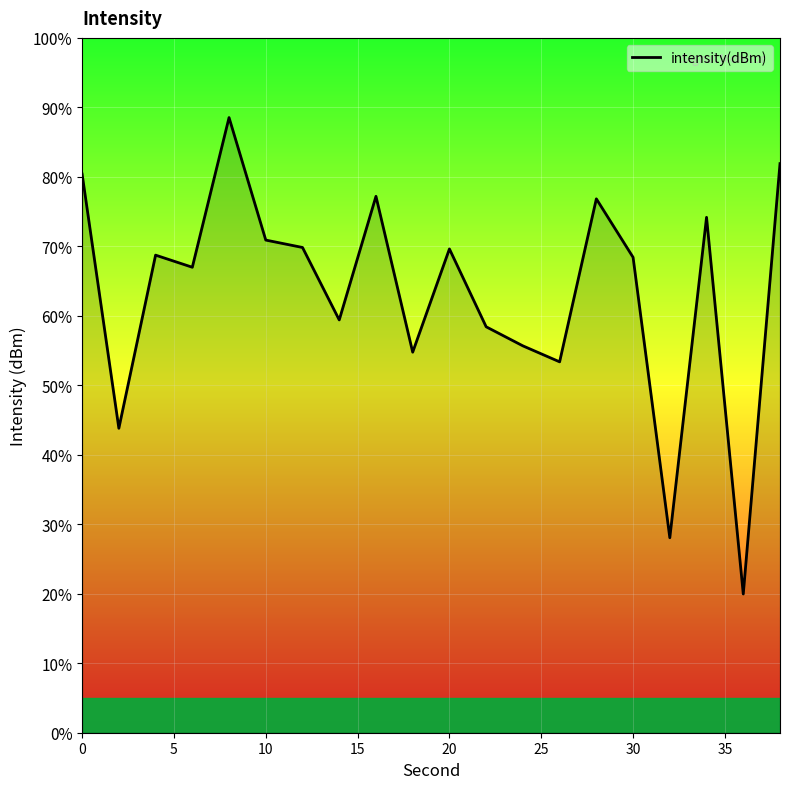

Does the chart display data point markers on the line(s)?

No